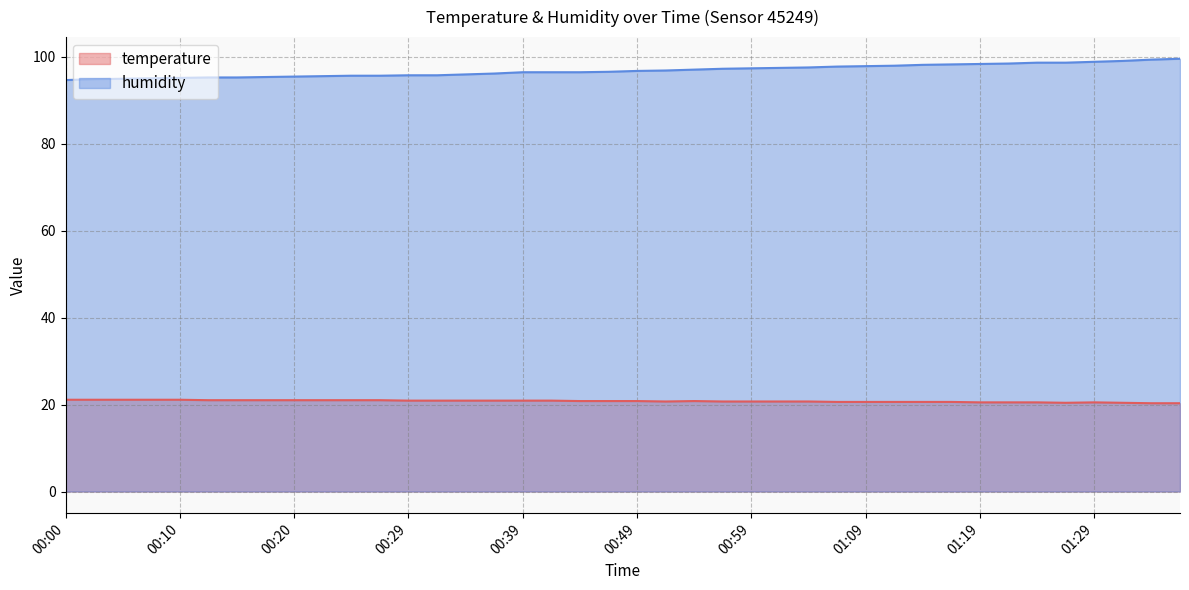

How many lines are shown in the chart?

2